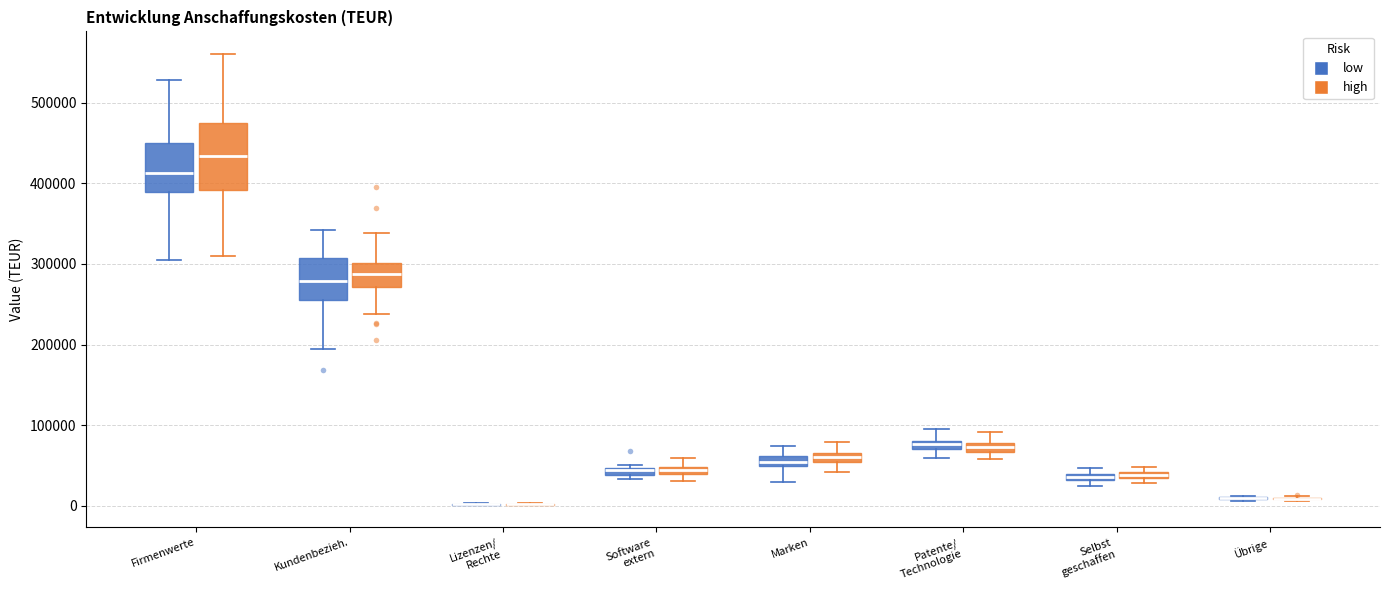

Where is the upper edge of the box for Selbst geschaffen (high) on the y-axis? The values are not printed on the chart, so give them approximately, as read against the axis.

40000